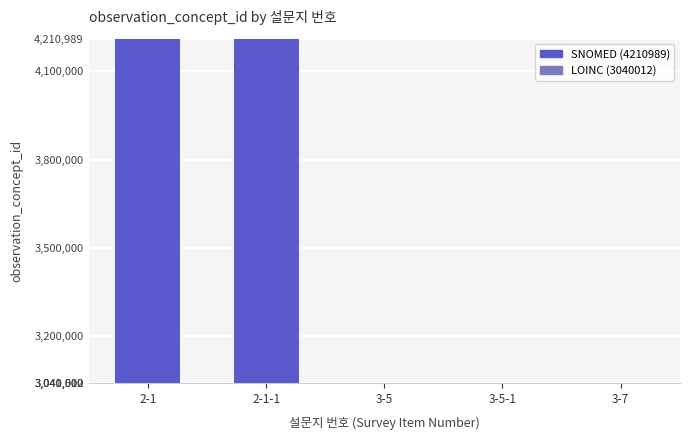

What is the maximum value shown in the chart?

4210989